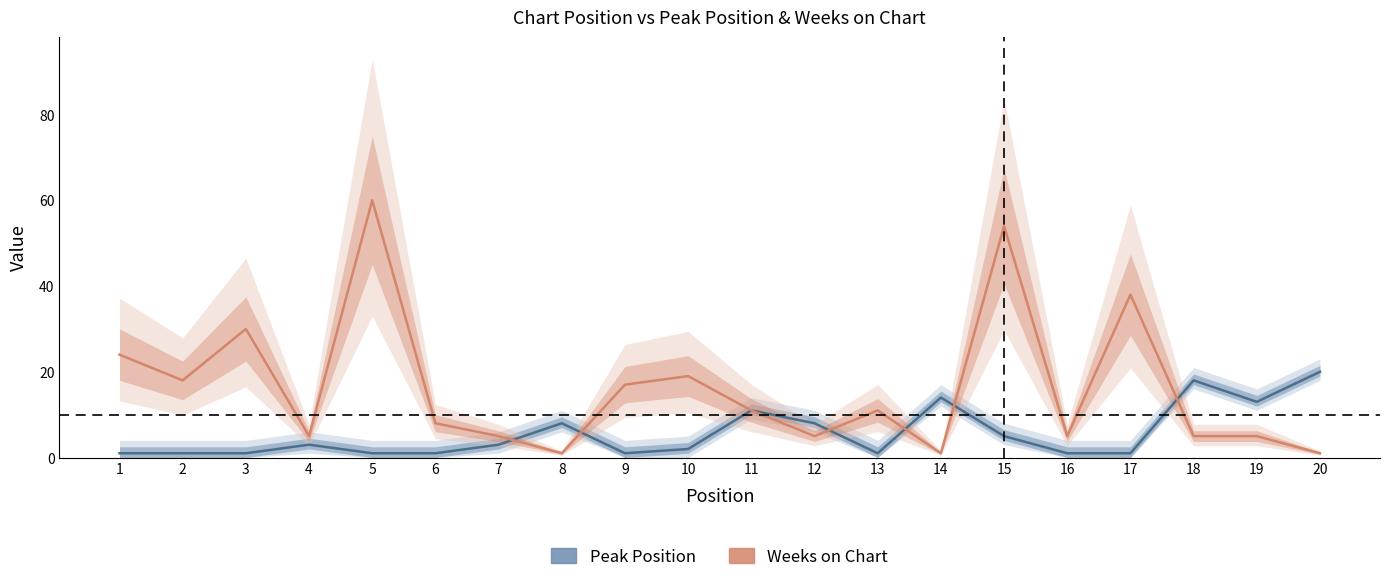

List the labels in order of Peak Position value, largest first.

20, 18, 14, 19, 11, 8, 12, 15, 4, 7, 10, 1, 2, 3, 5, 6, 9, 13, 16, 17